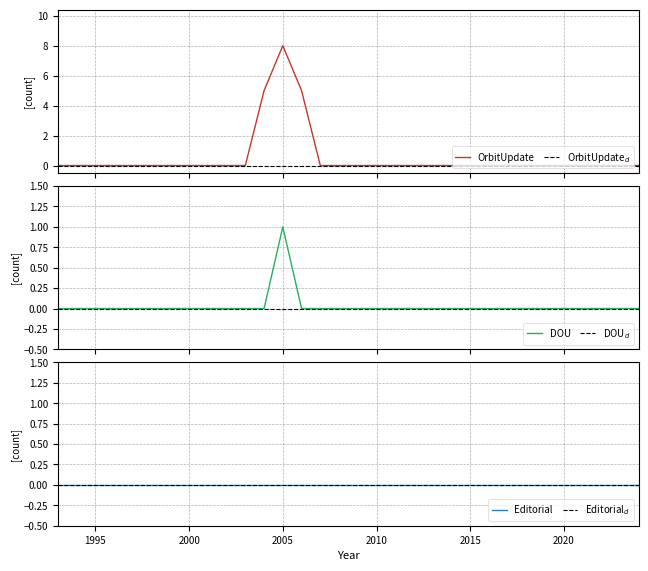

The DOU series shows -1 at 2010. True or false?

False